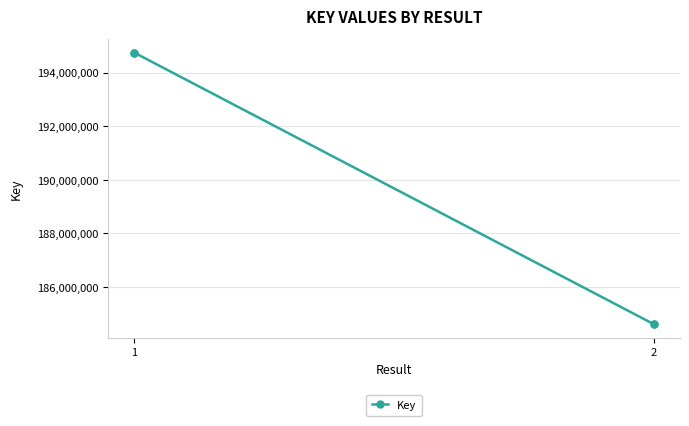

What is the maximum value shown in the chart?

194755354